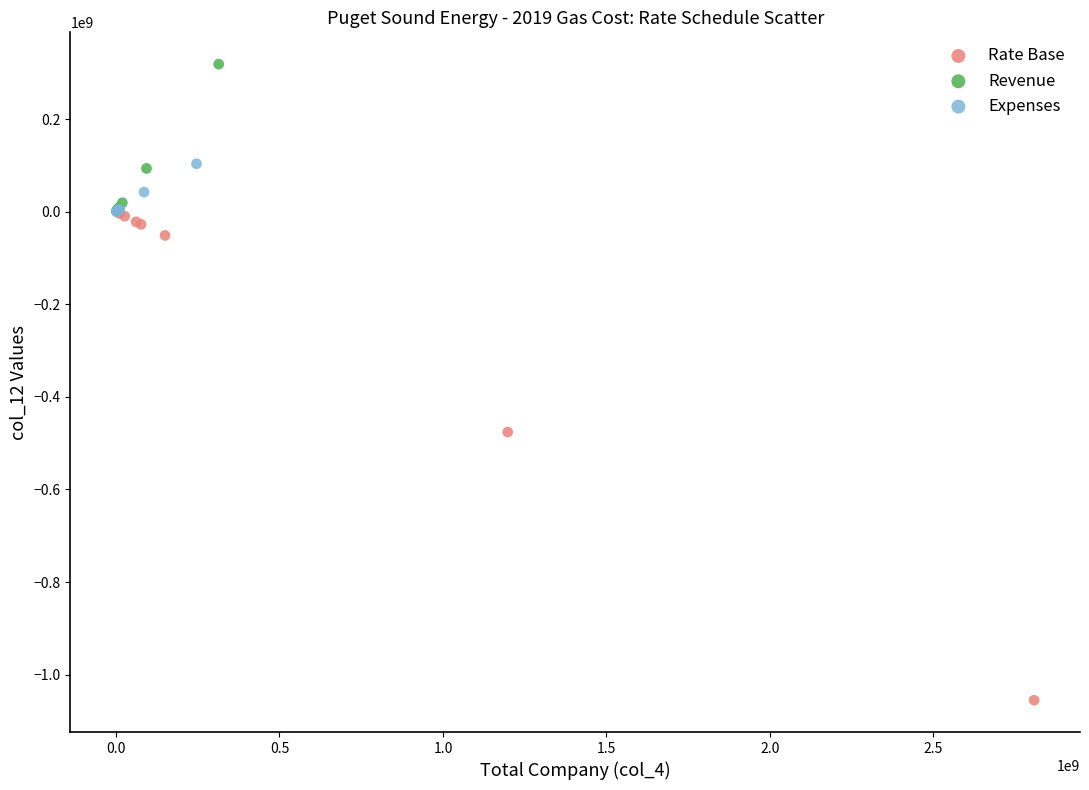

Which series reaches the minimum Y coordinate?

Rate Base